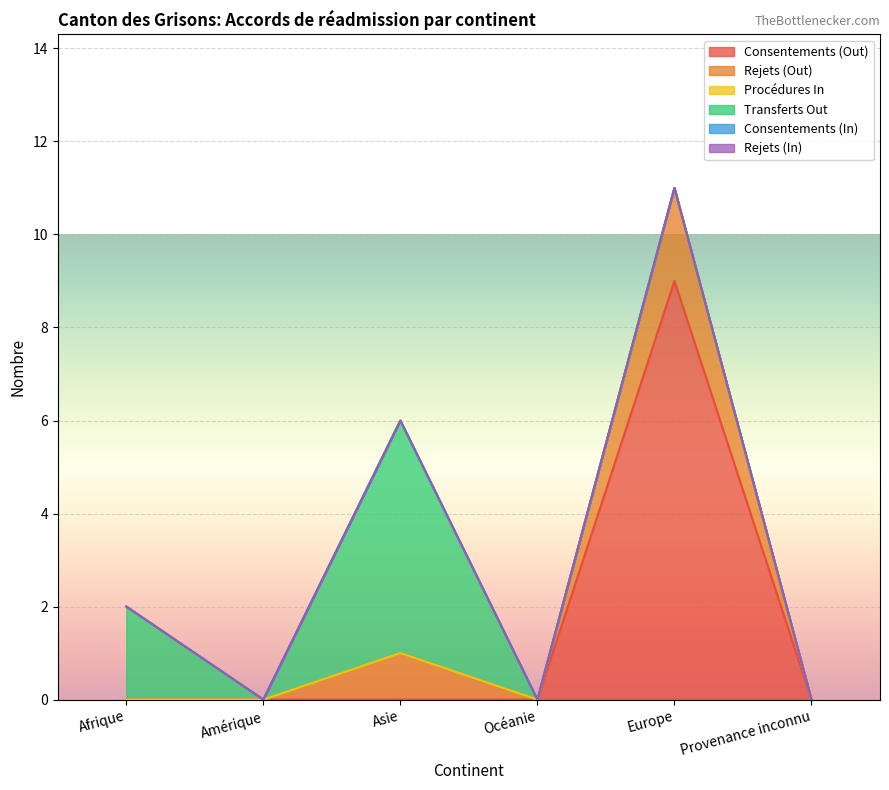

Where is the first local maximum for Rejets (Out)?

Asie